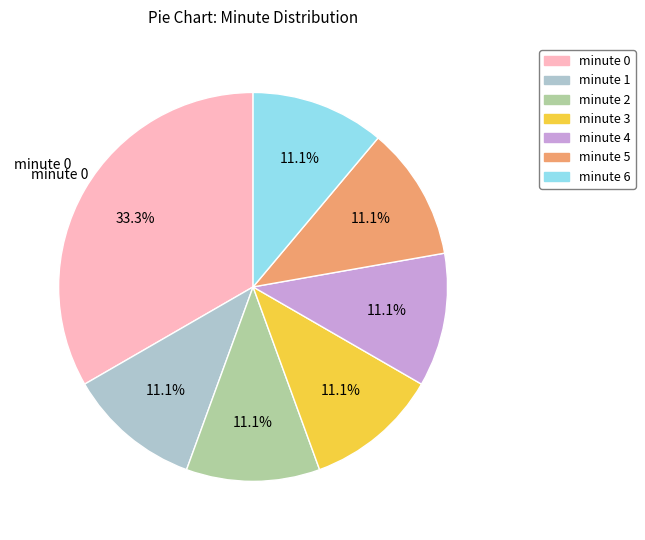

Is there a majority slice in this chart?

No